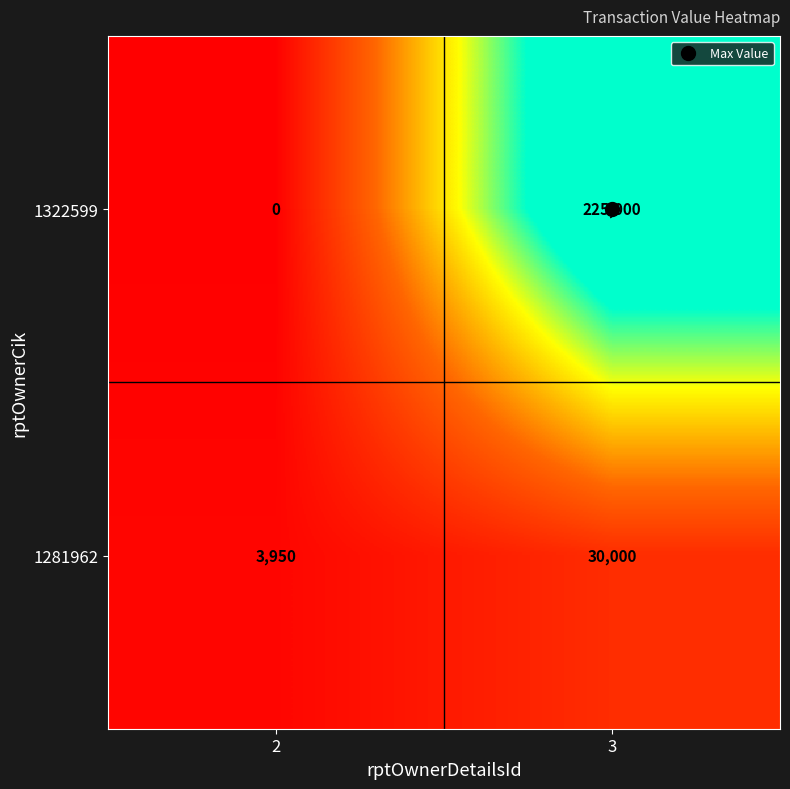

Rank the series at 2 from lowest to highest value.

1322599, 1281962